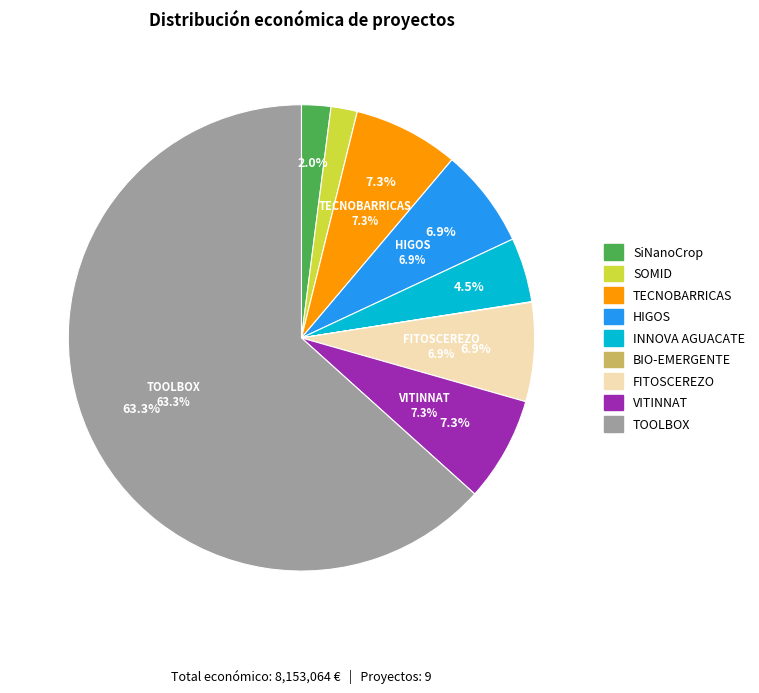

True or false: FITOSCEREZO accounts for 20% of the total.

False